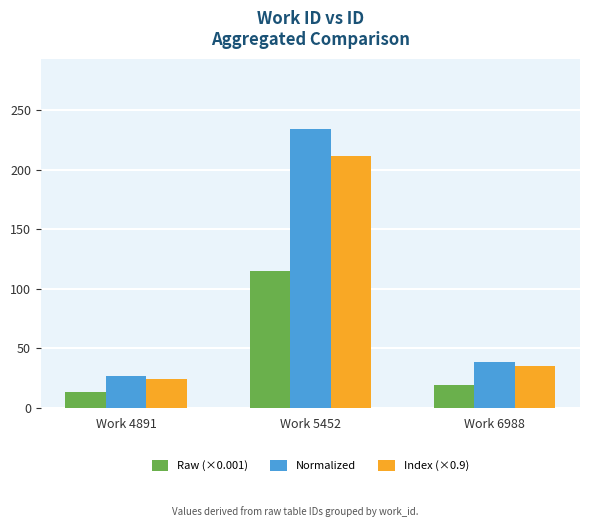

Which category has the lowest value across all series?

Work 4891